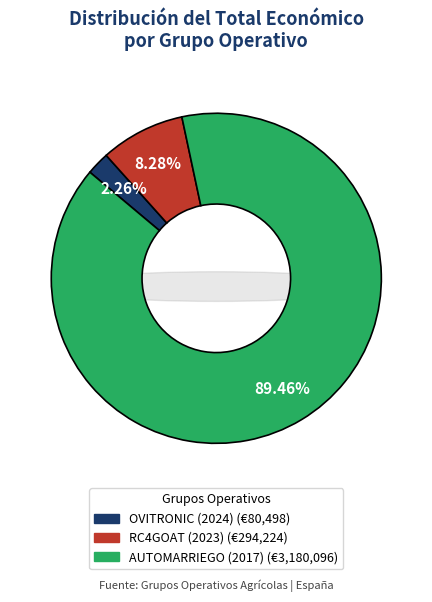

Rank the categories by value from lowest to highest.

OVITRONIC (2024), RC4GOAT (2023), AUTOMARRIEGO (2017)